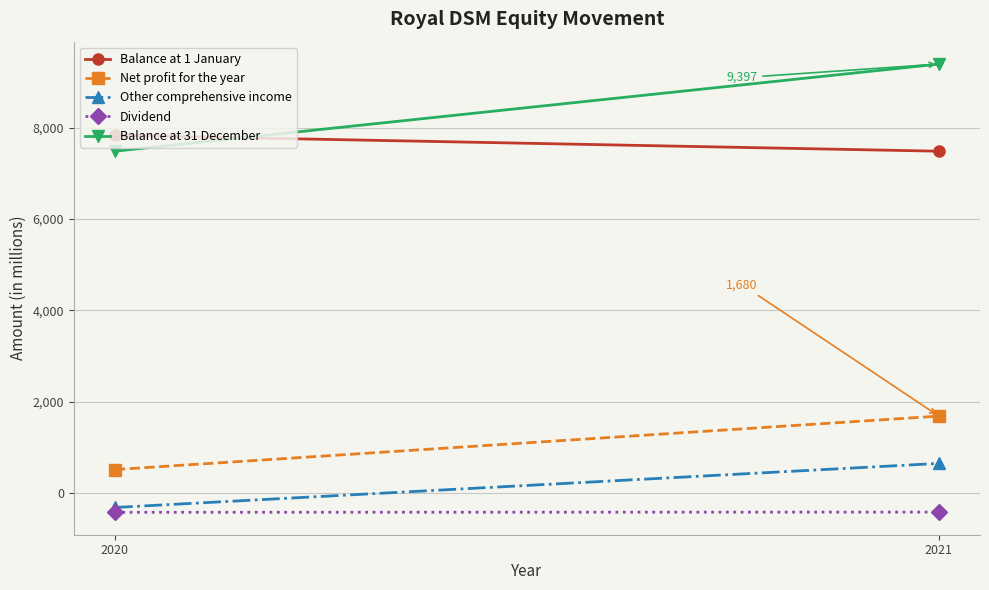

Between 2020 and 2021, which is larger?

2020